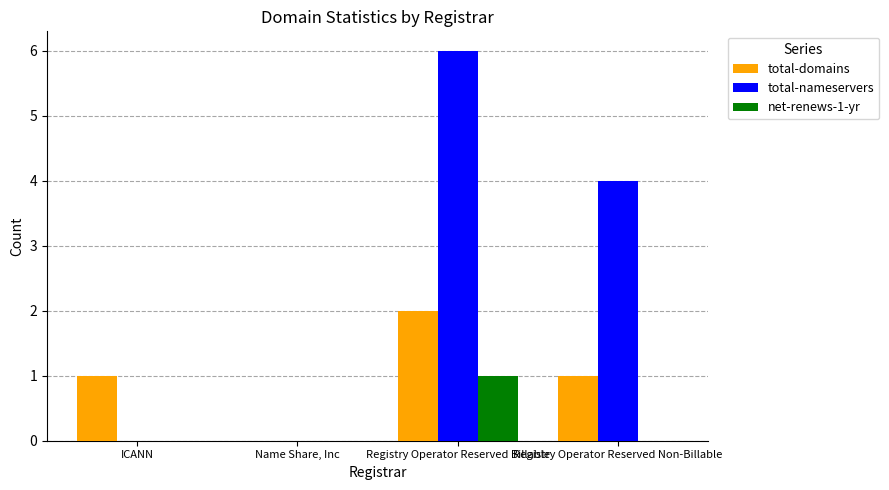

What are all the series names shown in the legend?

total-domains, total-nameservers, net-renews-1-yr